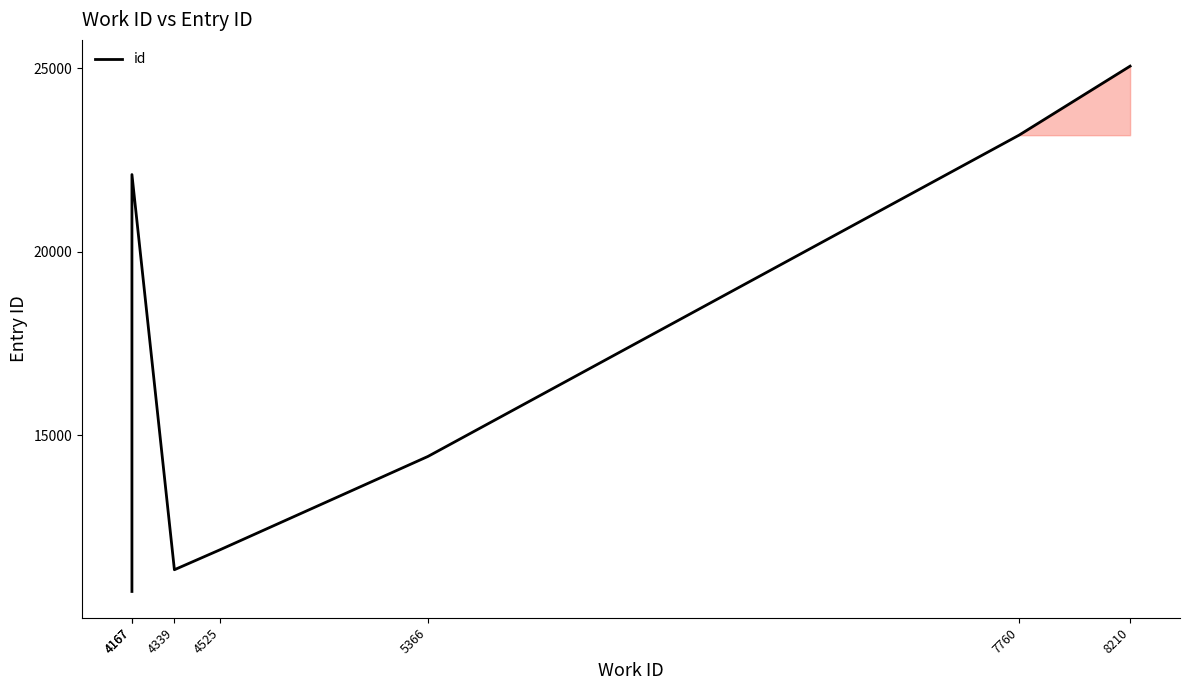

Where does the data first go above 14425?

4167